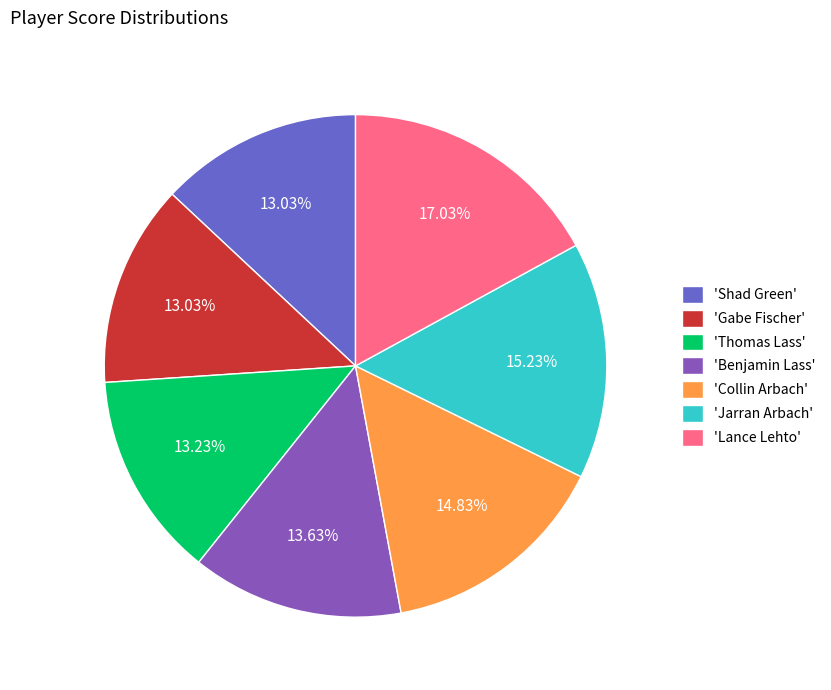

To the nearest percent, what is the average slice percentage?

14%